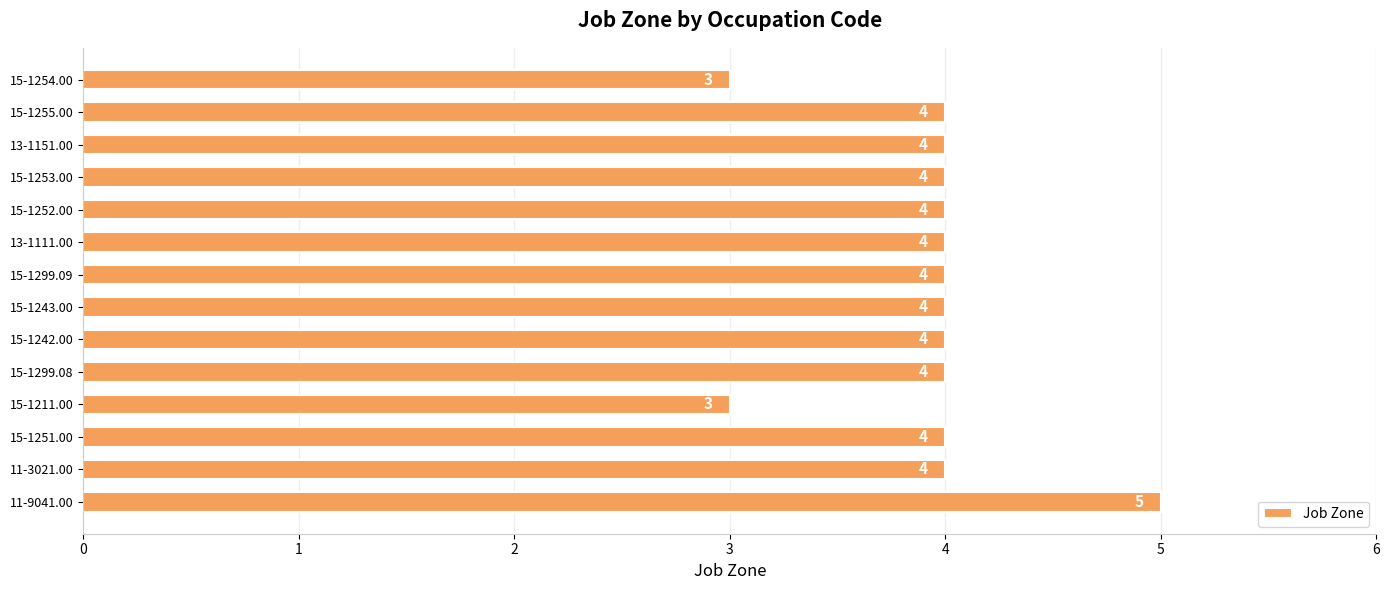

How many values are below 4?

2